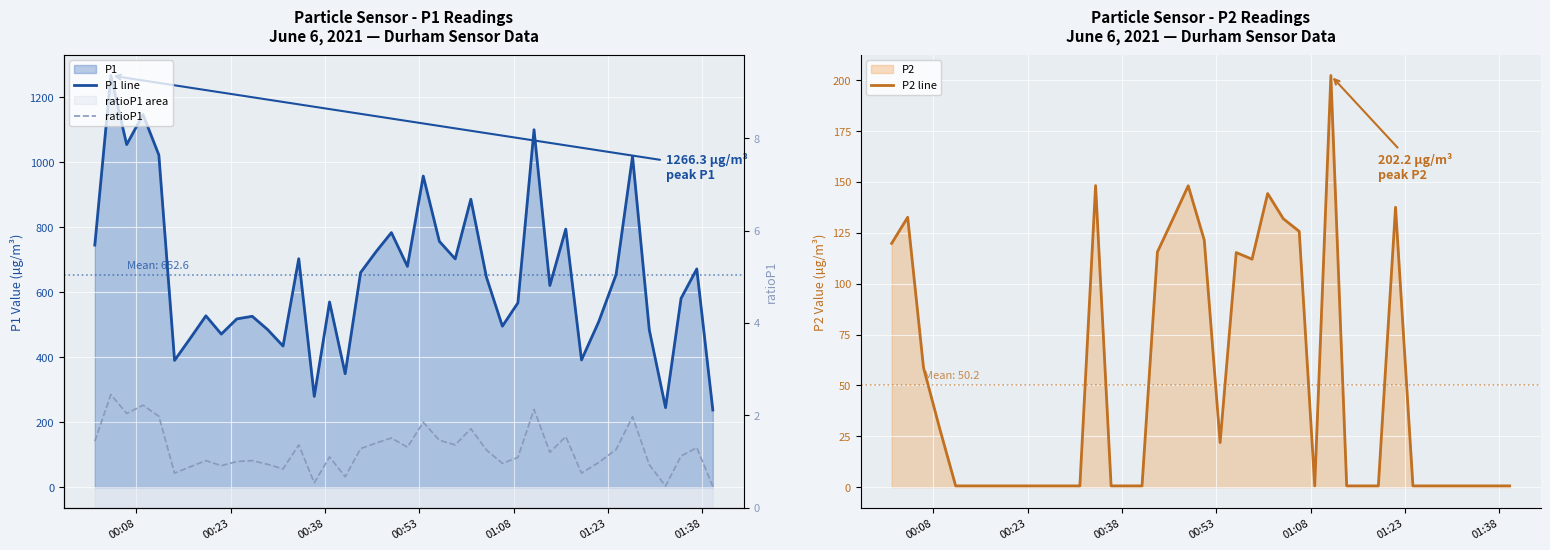

The ratioP1 series shows 0.6 at 20. True or false?

False